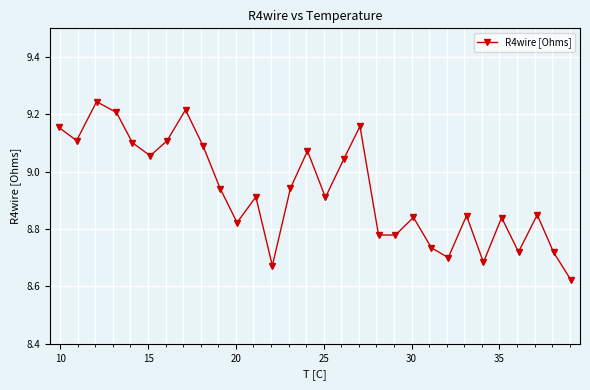

Does the chart display data point markers on the line(s)?

Yes